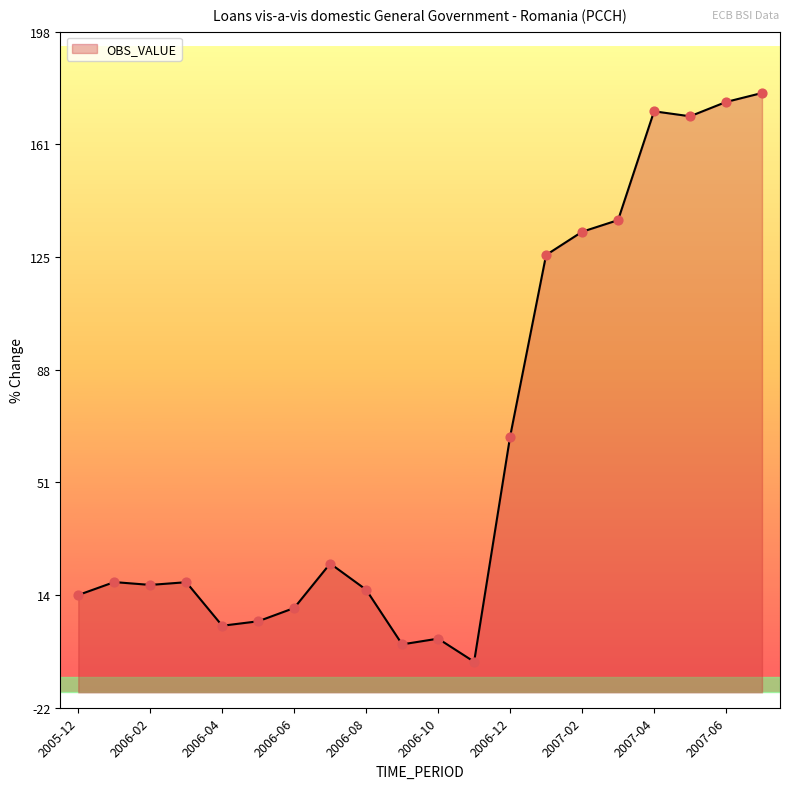

Between 2006-07 and 2007-04, which is larger?

2007-04